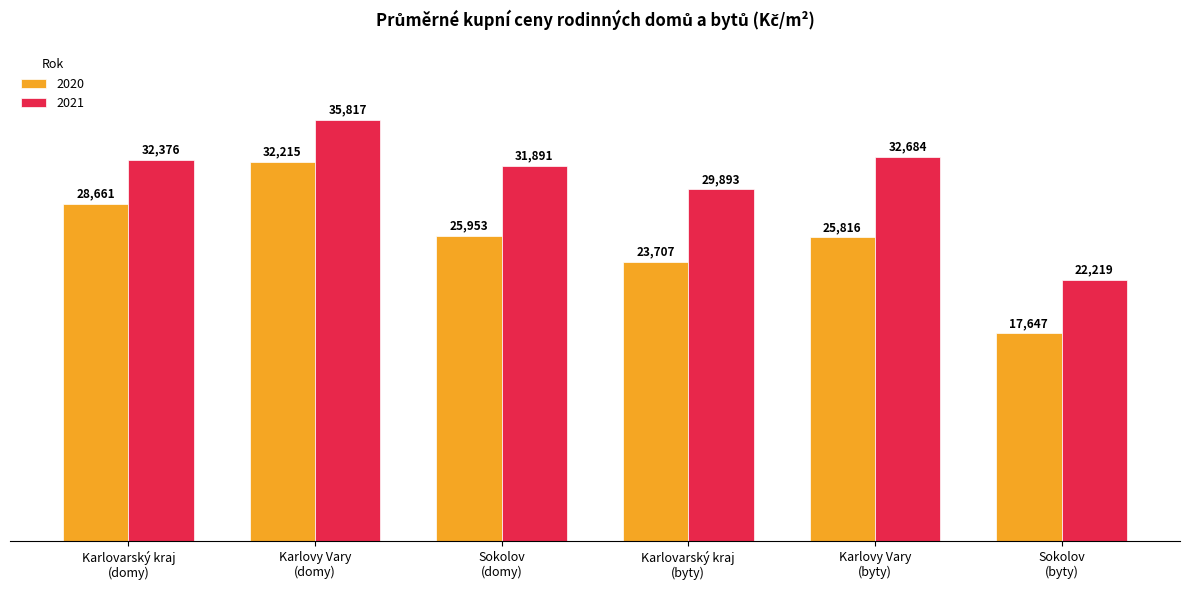

Rank the series by their average value, from highest to lowest.

2021, 2020